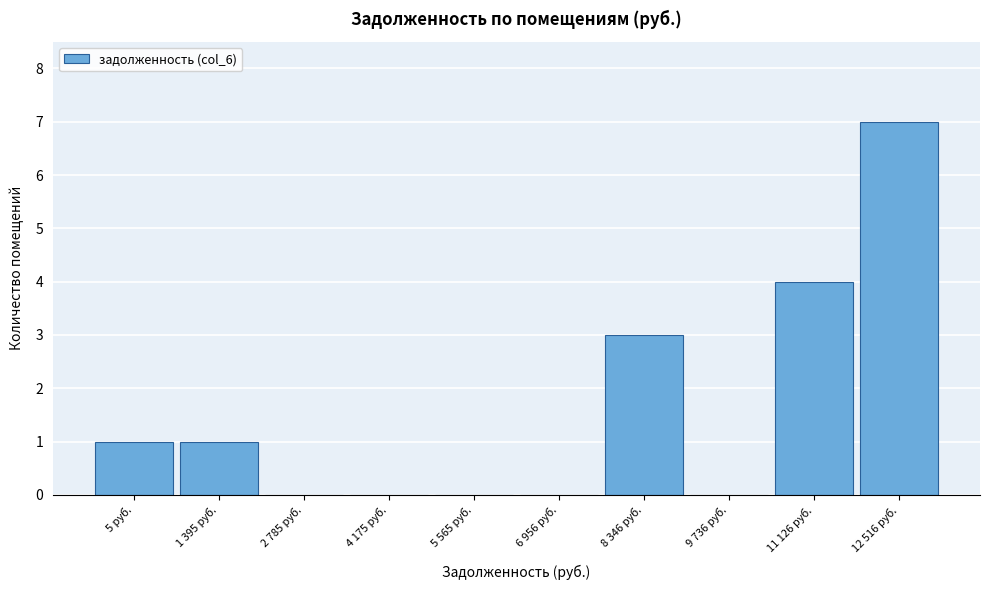

Reading left to right, list all the values displayed in this chart.

5 руб.=1	1 395 руб.=1	2 785 руб.=0	4 175 руб.=0	5 565 руб.=0	6 956 руб.=0	8 346 руб.=3	9 736 руб.=0	11 126 руб.=4	12 516 руб.=7